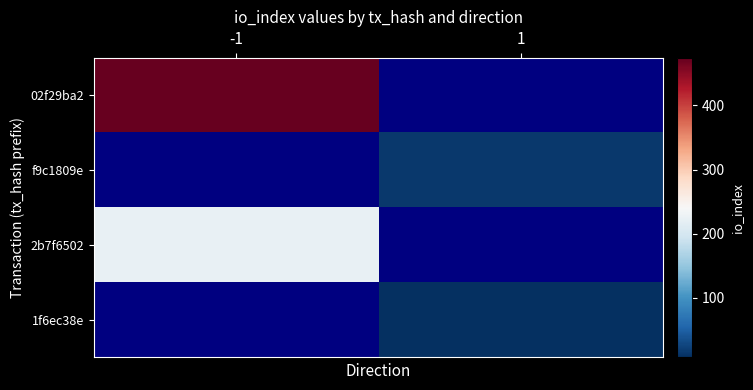

Which series has the widest spread of values?

02f29ba2